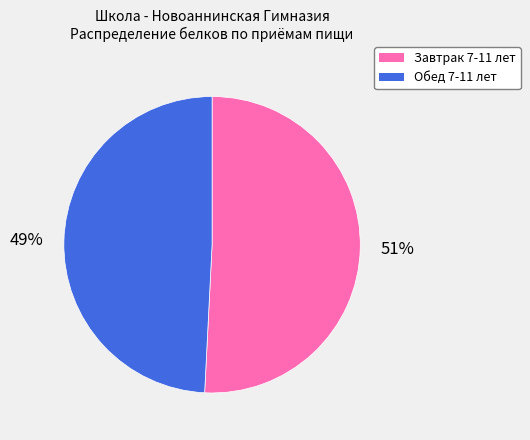

What is the ratio of the value at Обед 7-11 лет to the value at Завтрак 7-11 лет?

1.0